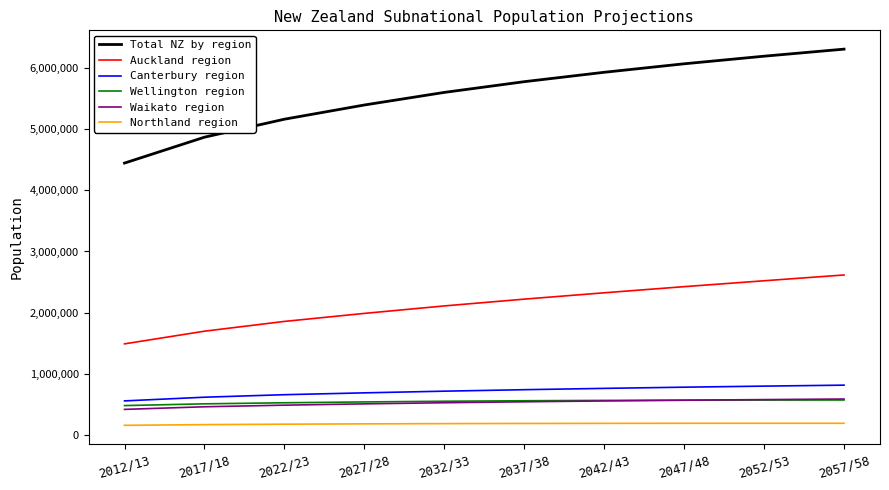

Is the value of Northland region at 2047/48 greater than the value of Total NZ by region at 2037/38?

No